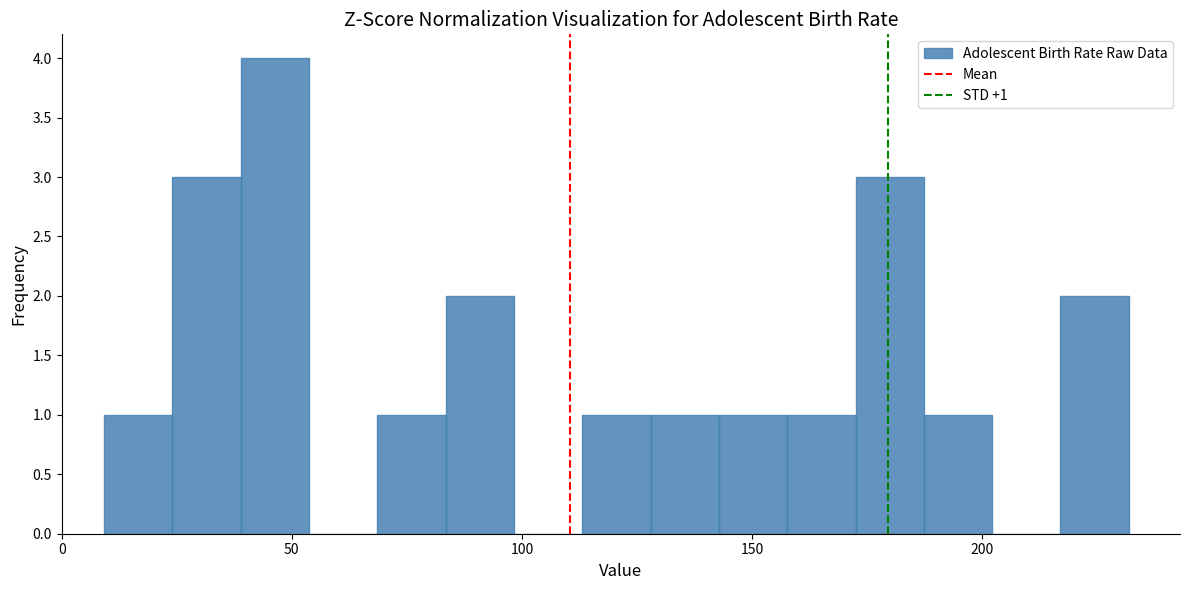

Read against the x-axis, roughly where is the centre of the tallest bar?

45